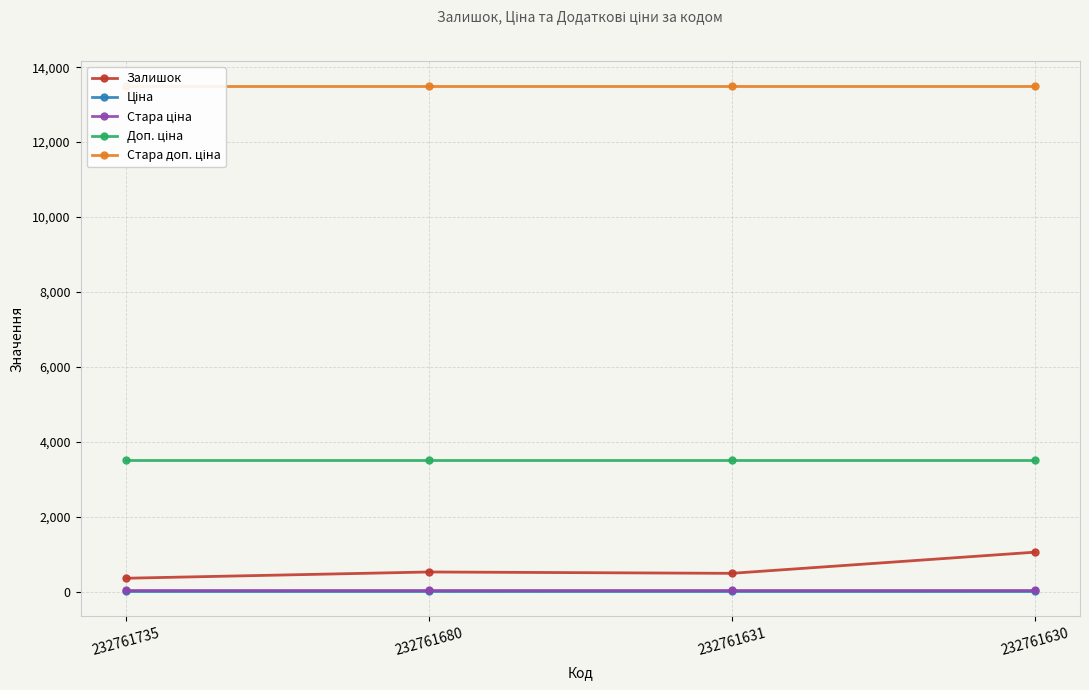

Reading left to right, what are all the values shown in this chart?

Залишок: 232761735=361.0	232761680=528.0	232761631=492.0	232761630=1056.0
Ціна: 232761735=15.6	232761680=15.6	232761631=15.6	232761630=15.6
Стара ціна: 232761735=60.0	232761680=60.0	232761631=60.0	232761630=60.0
Доп. ціна: 232761735=3508.0	232761680=3508.0	232761631=3508.0	232761630=3508.0
Стара доп. ціна: 232761735=13493.2	232761680=13493.2	232761631=13493.2	232761630=13493.2